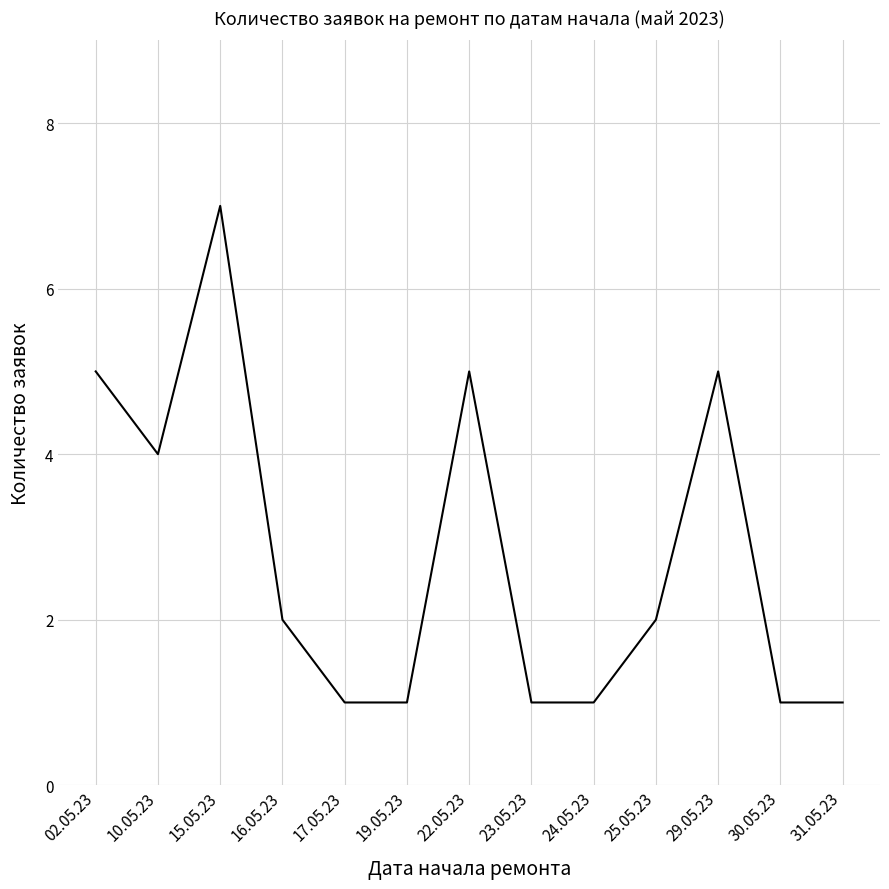

The chart shows a value of 1 at 22.05.23. True or false?

False